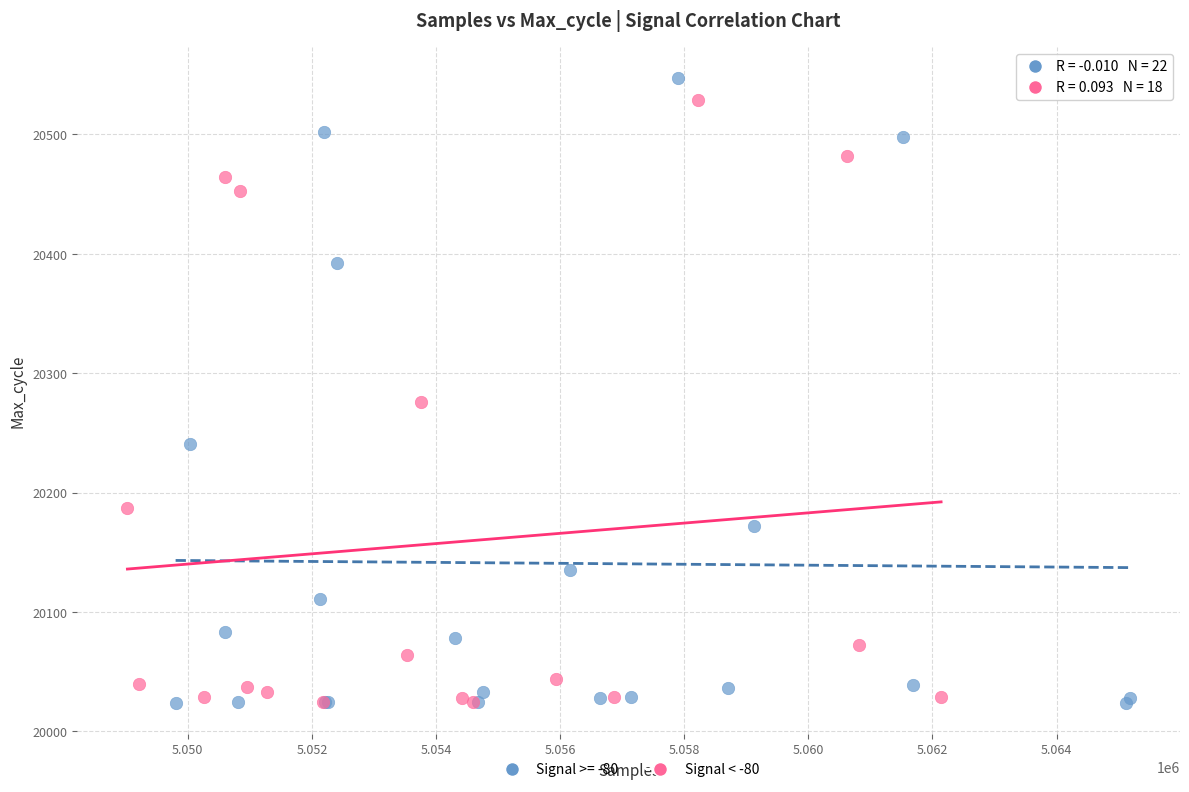

What are all the series names shown in the legend?

Signal >= -80, Signal < -80